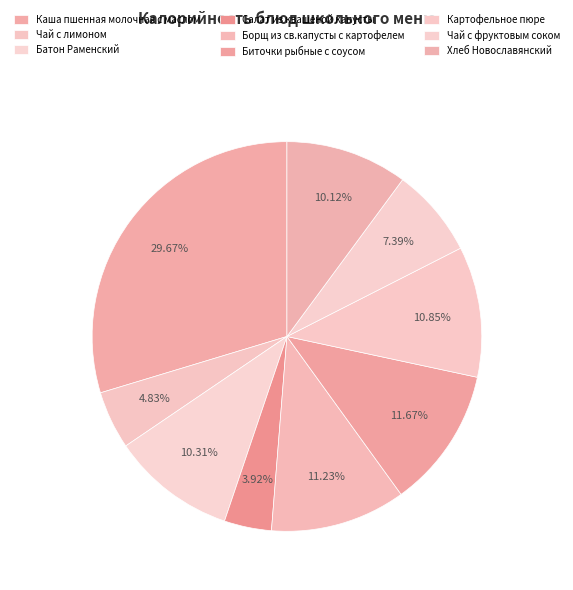

What is the change in value from Каша пшенная молочная с маслом to Батон Раменский?

-248.7